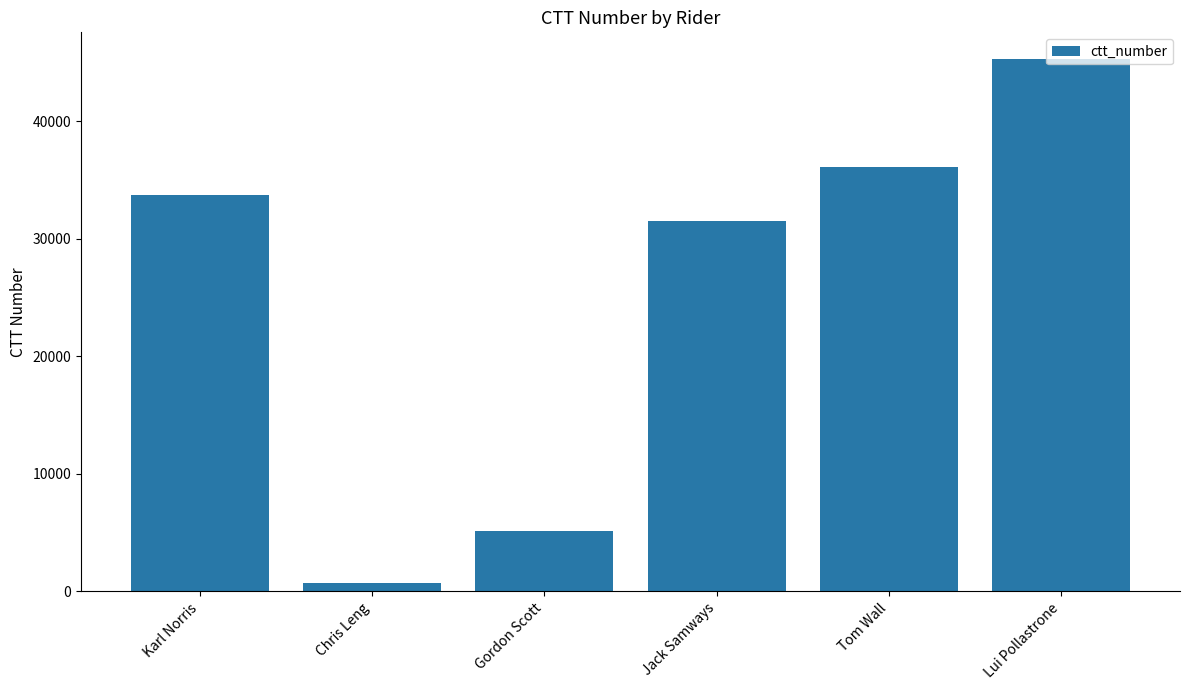

How many bars are there in total?

6